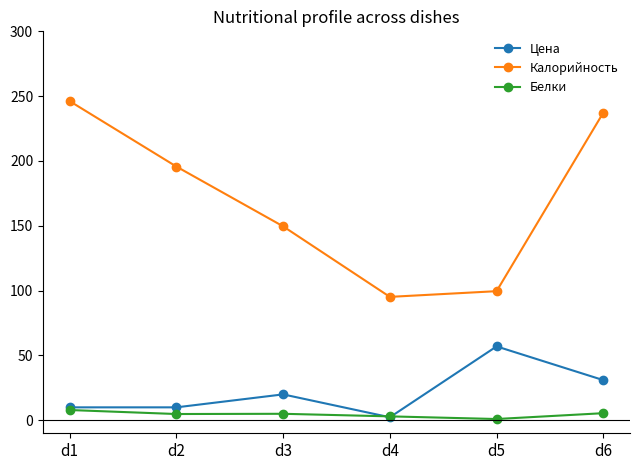

True or false: Цена has more than 0 points higher than both neighbors.

True